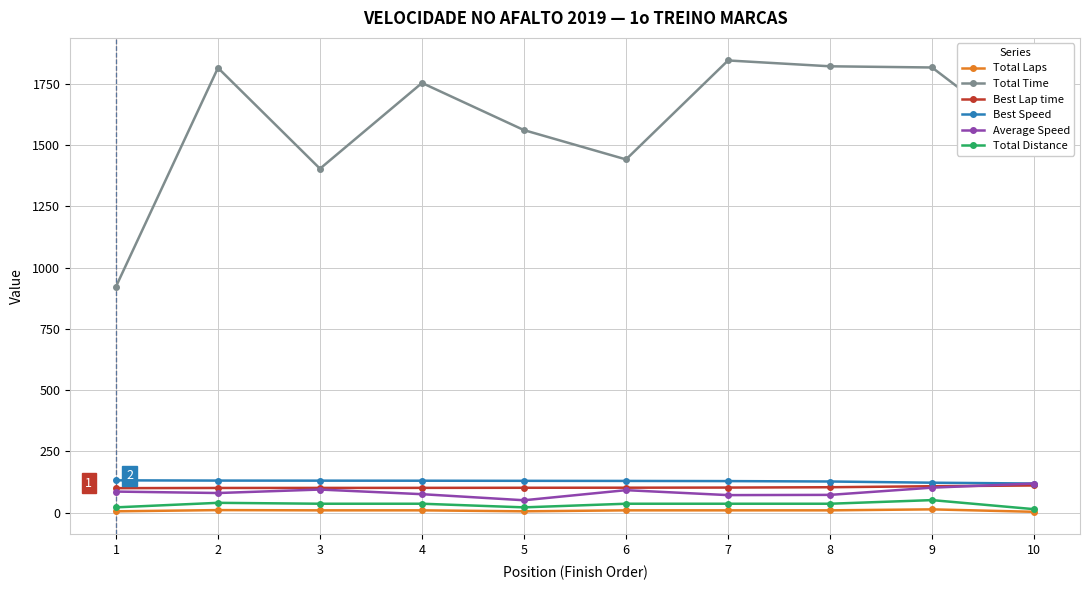

Between 7 and 10, which series saw the biggest shift?

Total Time